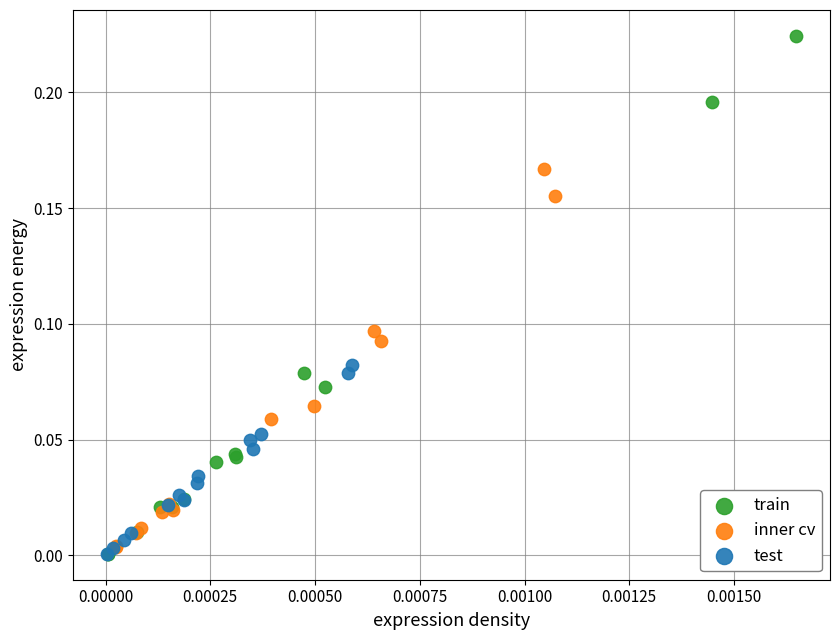

Which series reaches the maximum Y coordinate?

train